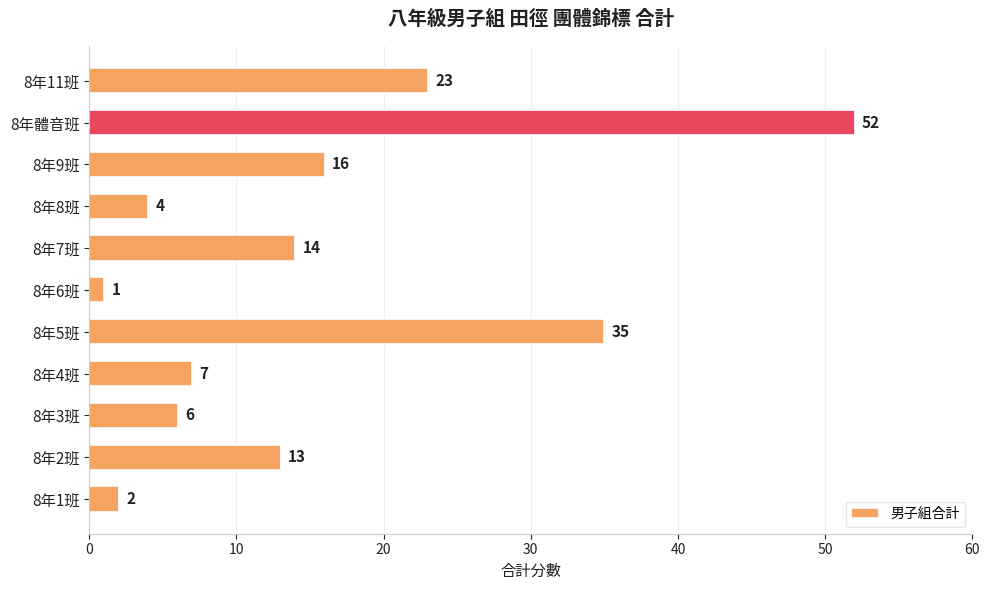

True or false: the data shows 1 at 8年6班.

True